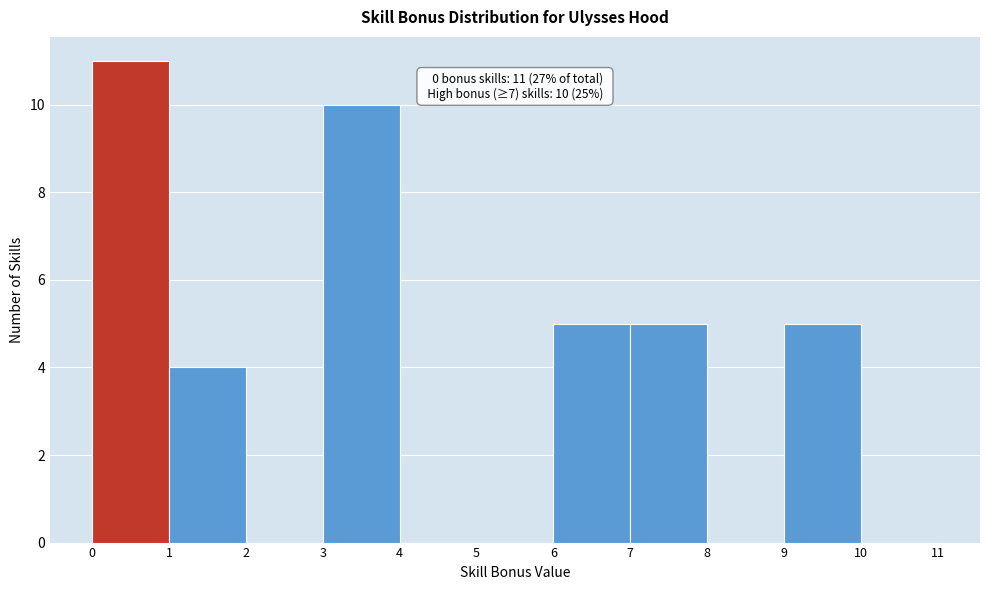

Over which range of the x-axis is the bar tallest?

0 to 1